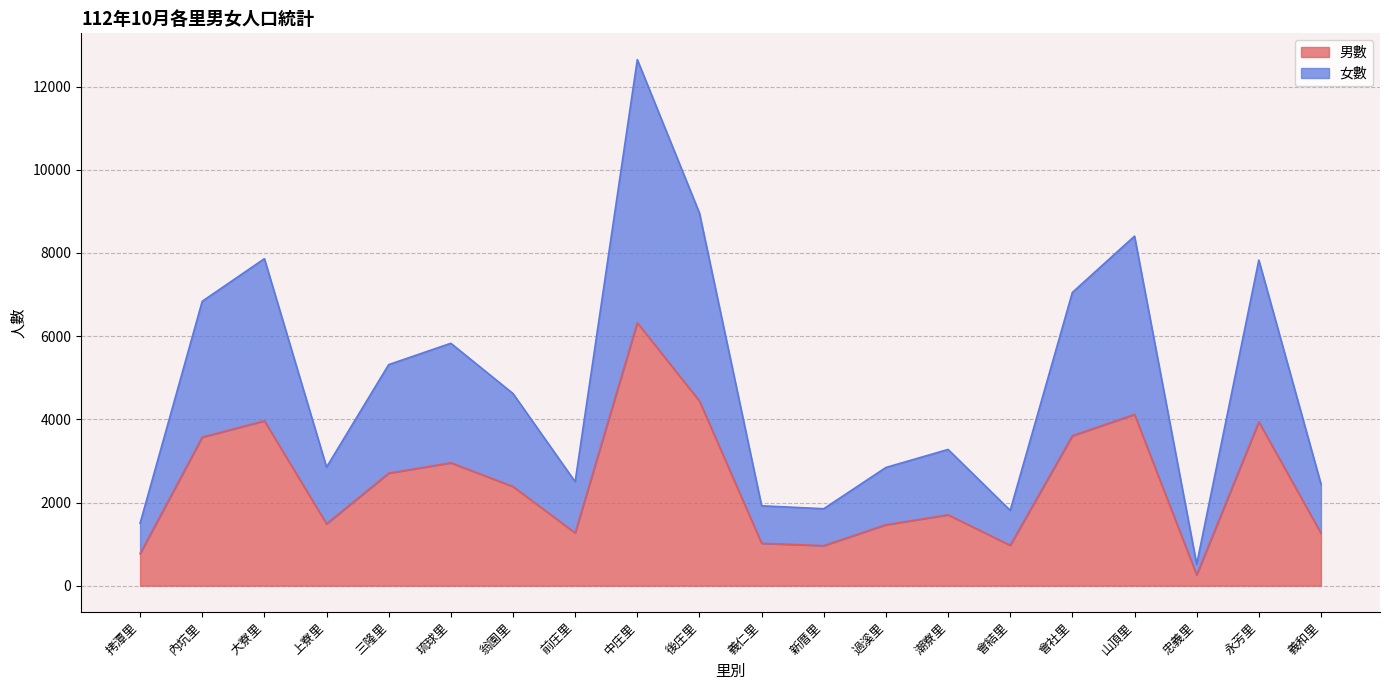

True or false: 男數 and 女數 cross at least once.

False